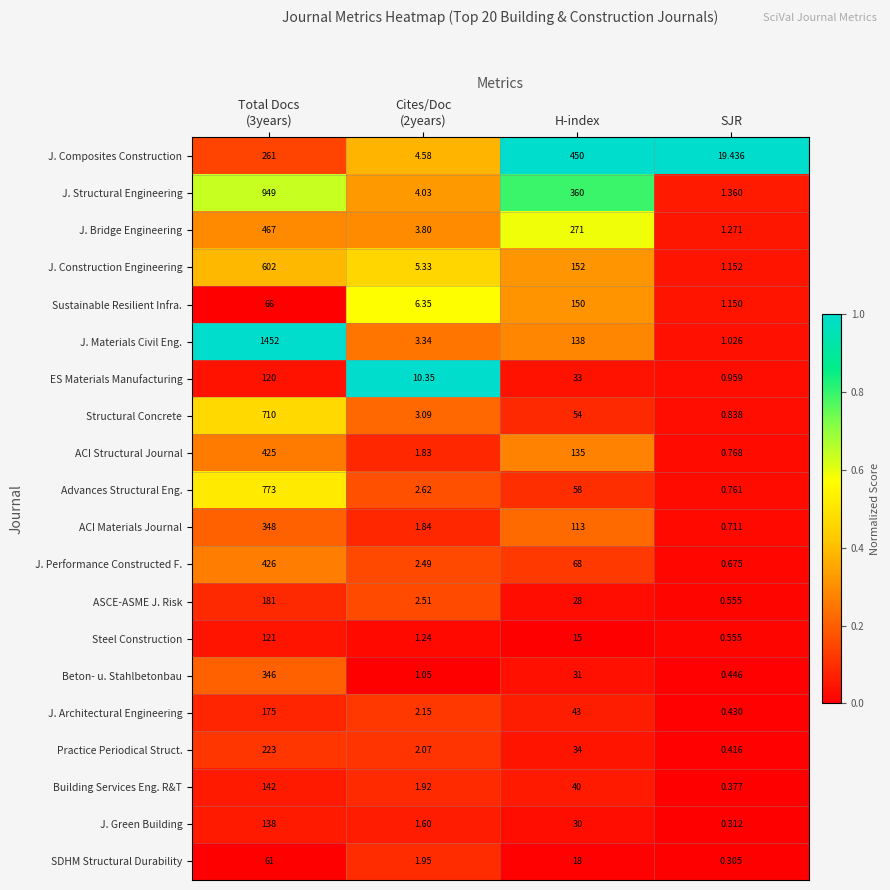

Count the number of categories in the chart.

4